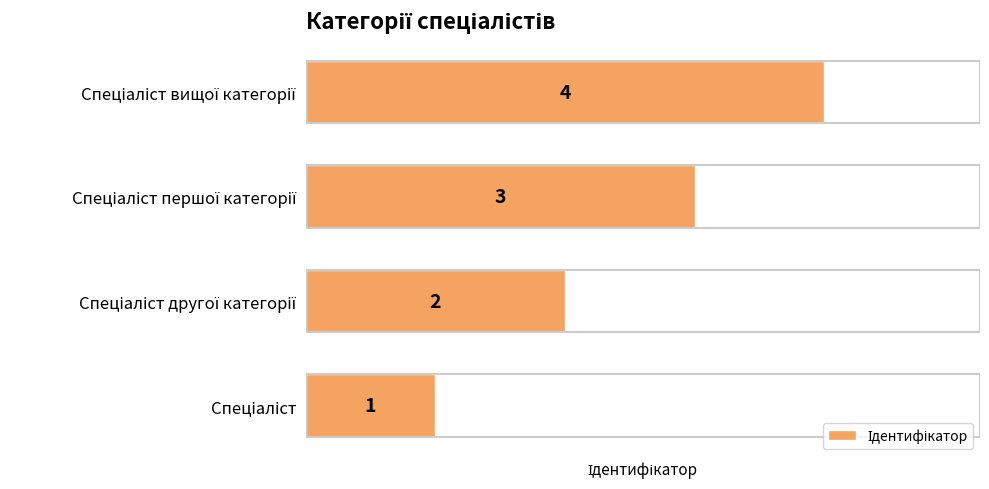

Count the number of categories in the chart.

4